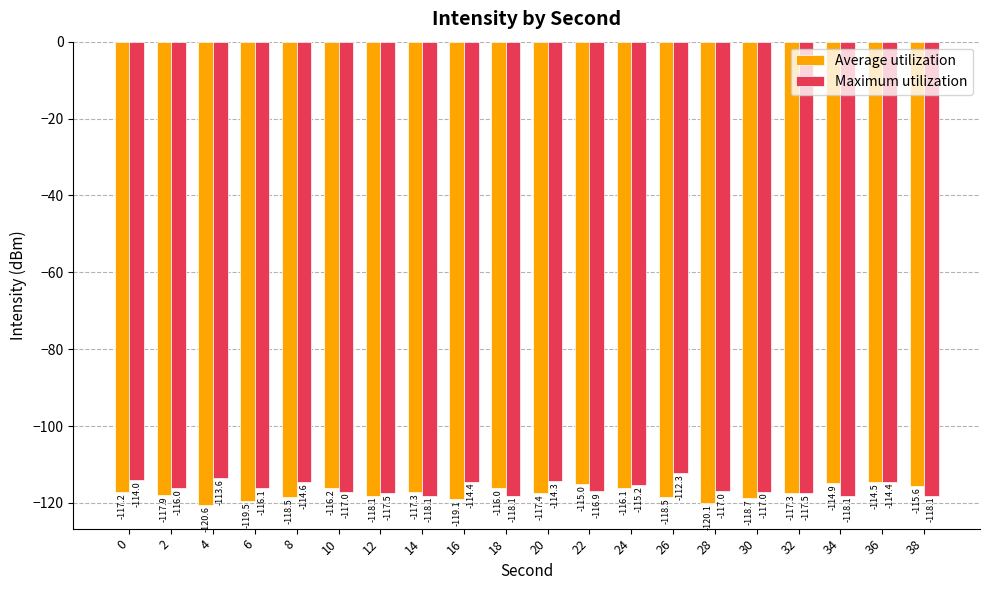

How many categories are shown in the chart?

20